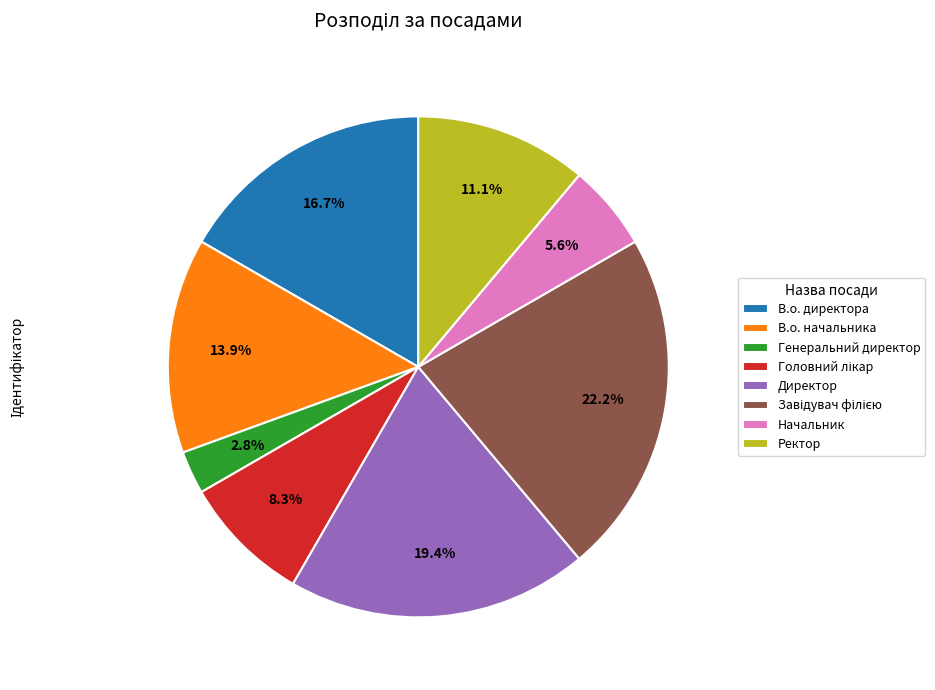

Between В.о. директора and Ректор, which is larger?

В.о. директора